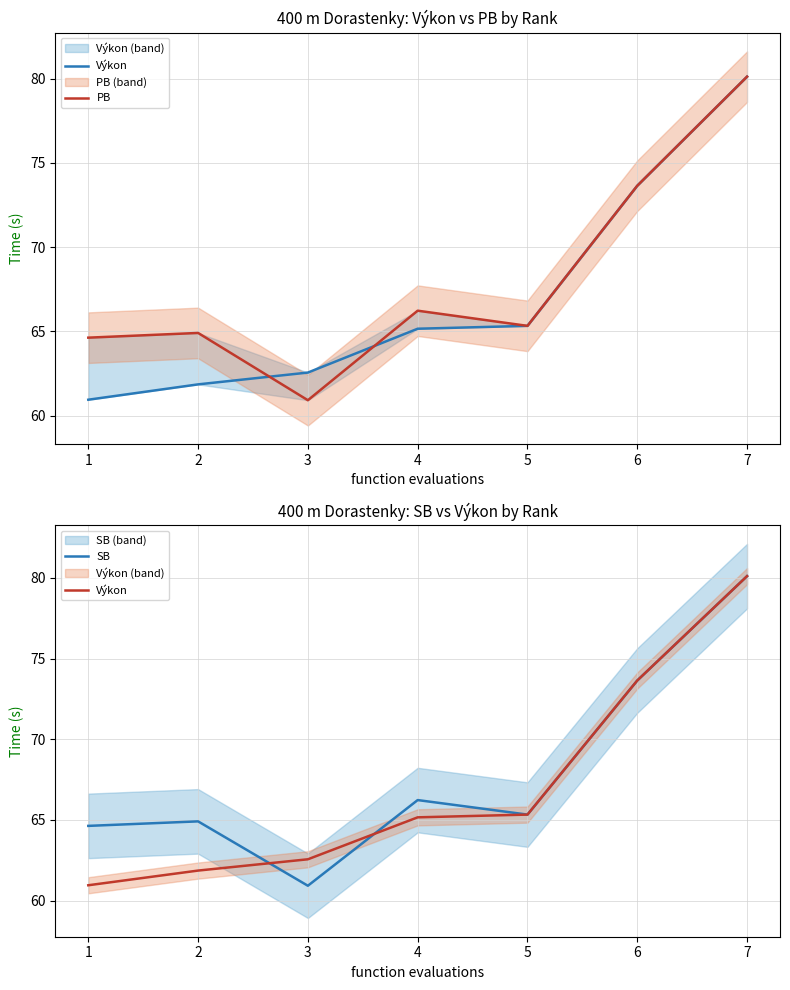

The Výkon series shows 61.9 at 2. True or false?

True